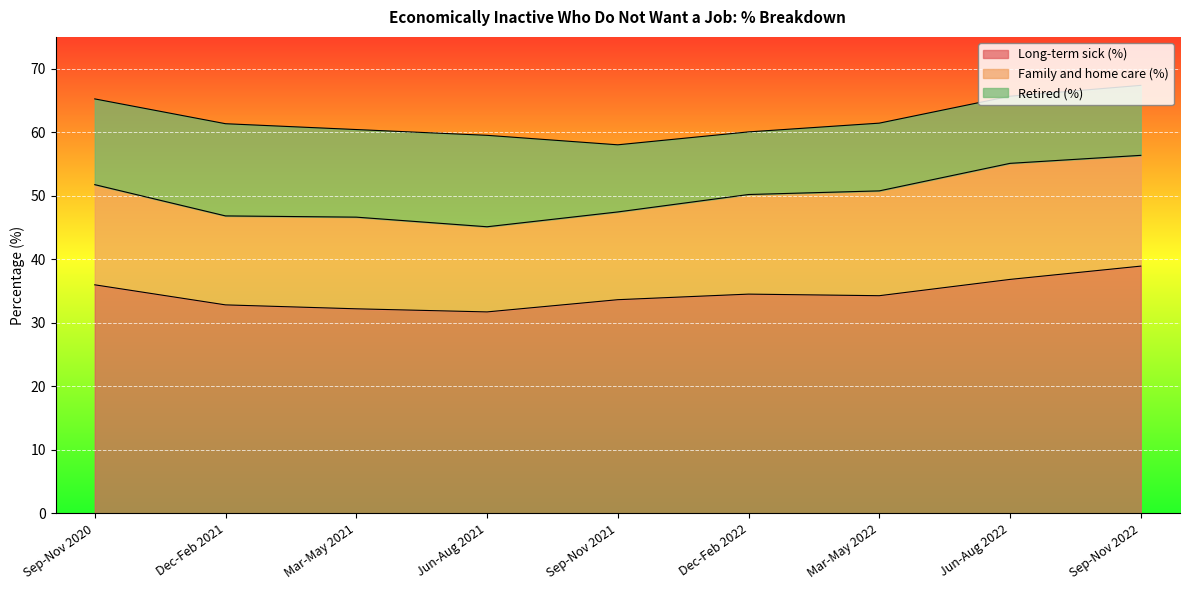

What position from the right is Mar-May 2021?

7